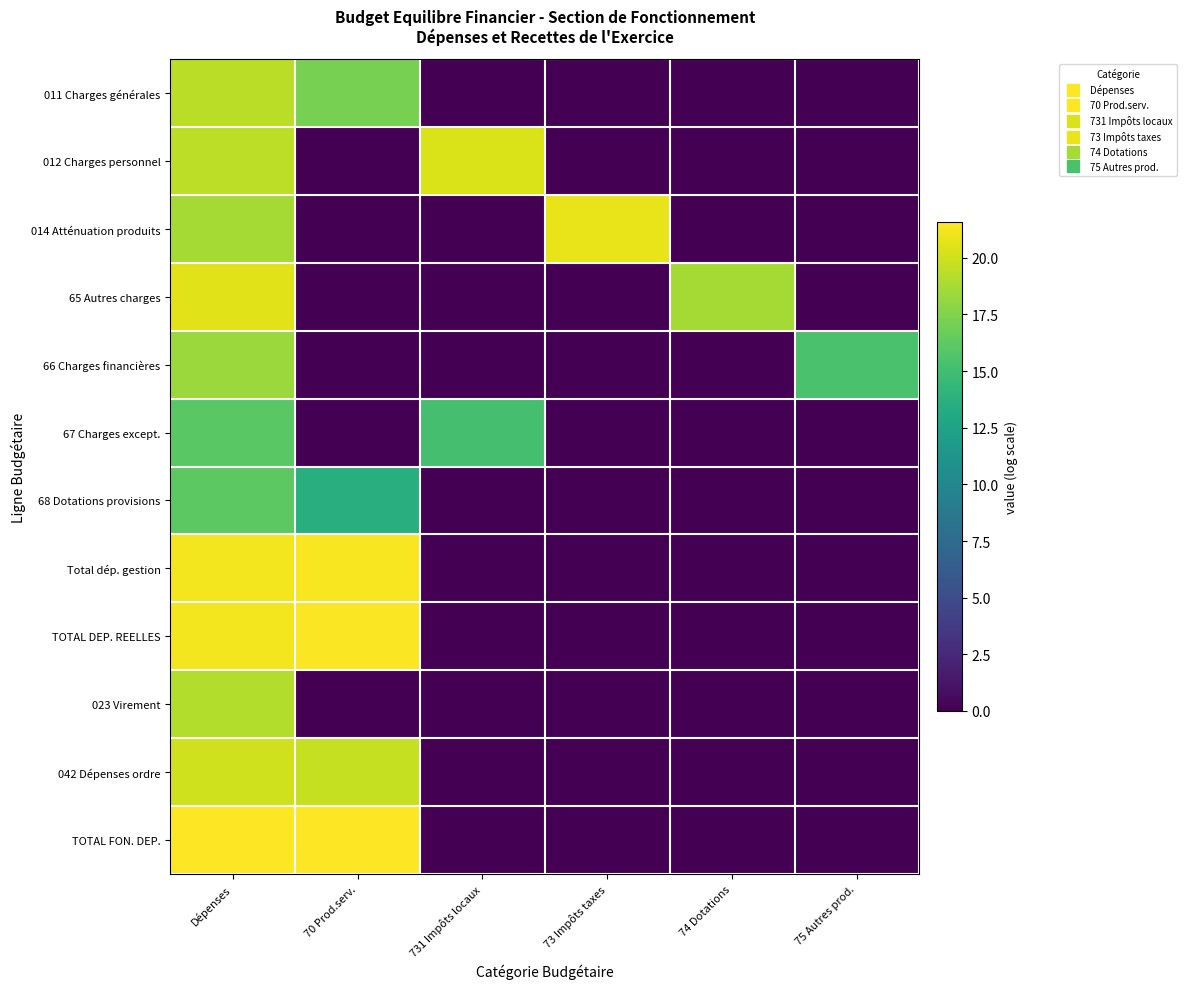

Reading left to right, what are all the values shown in this chart?

011 Charges générales: Dépenses=19.3	70 Prod.serv.=17.2	731 Impôts locaux=0.0	73 Impôts taxes=0.0	74 Dotations=0.0	75 Autres prod.=0.0
012 Charges personnel: Dépenses=19.4	70 Prod.serv.=0.0	731 Impôts locaux=20.3	73 Impôts taxes=0.0	74 Dotations=0.0	75 Autres prod.=0.0
014 Atténuation produits: Dépenses=18.7	70 Prod.serv.=0.0	731 Impôts locaux=0.0	73 Impôts taxes=20.8	74 Dotations=0.0	75 Autres prod.=0.0
65 Autres charges: Dépenses=20.6	70 Prod.serv.=0.0	731 Impôts locaux=0.0	73 Impôts taxes=0.0	74 Dotations=18.7	75 Autres prod.=0.0
66 Charges financières: Dépenses=18.4	70 Prod.serv.=0.0	731 Impôts locaux=0.0	73 Impôts taxes=0.0	74 Dotations=0.0	75 Autres prod.=15.4
67 Charges except.: Dépenses=16.1	70 Prod.serv.=0.0	731 Impôts locaux=15.2	73 Impôts taxes=0.0	74 Dotations=0.0	75 Autres prod.=0.0
68 Dotations provisions: Dépenses=16.2	70 Prod.serv.=13.5	731 Impôts locaux=0.0	73 Impôts taxes=0.0	74 Dotations=0.0	75 Autres prod.=0.0
Total dép. gestion: Dépenses=21.2	70 Prod.serv.=21.4	731 Impôts locaux=0.0	73 Impôts taxes=0.0	74 Dotations=0.0	75 Autres prod.=0.0
TOTAL DEP. REELLES: Dépenses=21.2	70 Prod.serv.=21.4	731 Impôts locaux=0.0	73 Impôts taxes=0.0	74 Dotations=0.0	75 Autres prod.=0.0
023 Virement: Dépenses=19.1	70 Prod.serv.=0.0	731 Impôts locaux=0.0	73 Impôts taxes=0.0	74 Dotations=0.0	75 Autres prod.=0.0
042 Dépenses ordre: Dépenses=20.0	70 Prod.serv.=19.7	731 Impôts locaux=0.0	73 Impôts taxes=0.0	74 Dotations=0.0	75 Autres prod.=0.0
TOTAL FON. DEP.: Dépenses=21.6	70 Prod.serv.=21.6	731 Impôts locaux=0.0	73 Impôts taxes=0.0	74 Dotations=0.0	75 Autres prod.=0.0